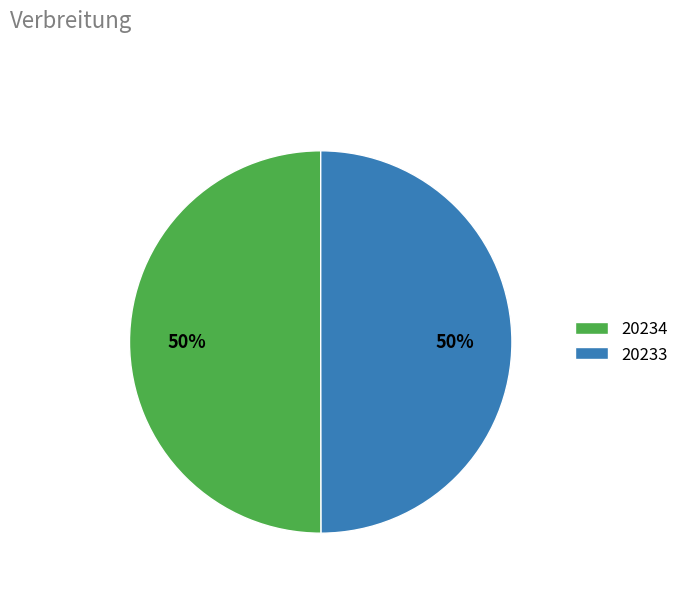

How many segments does this pie chart have?

2